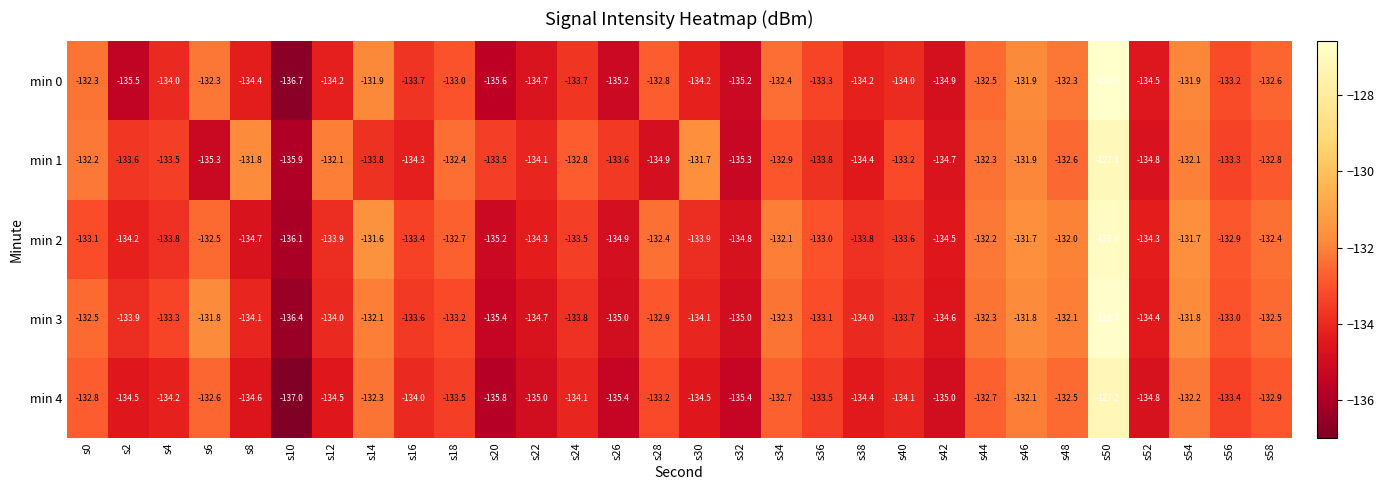

The value of min 0 at s30 is -204.9. True or false?

False